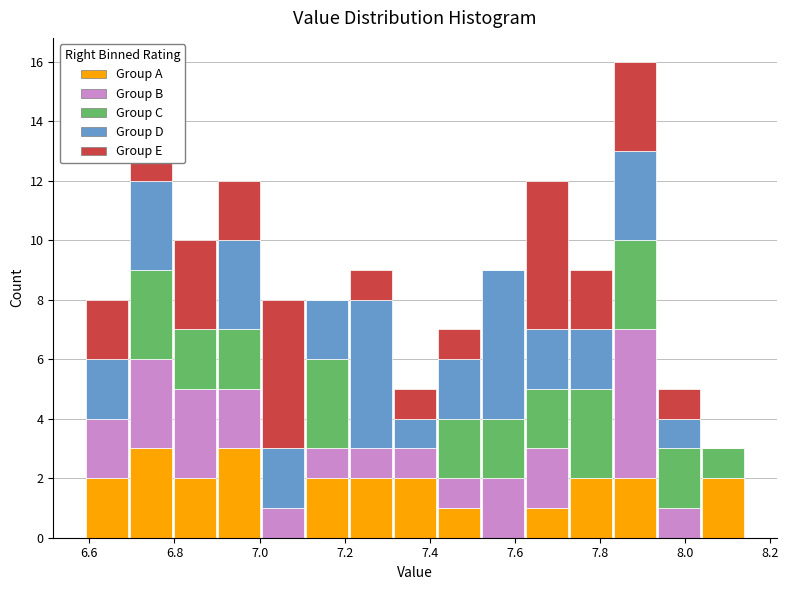

Which range on the x-axis has the tallest stacked bar (by total height)?

7.84 to 7.94